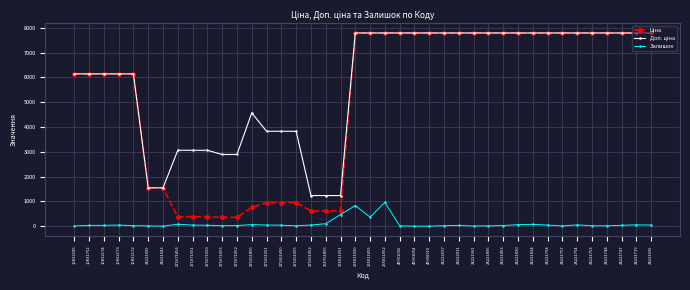

What position from the left is 271661055?

16